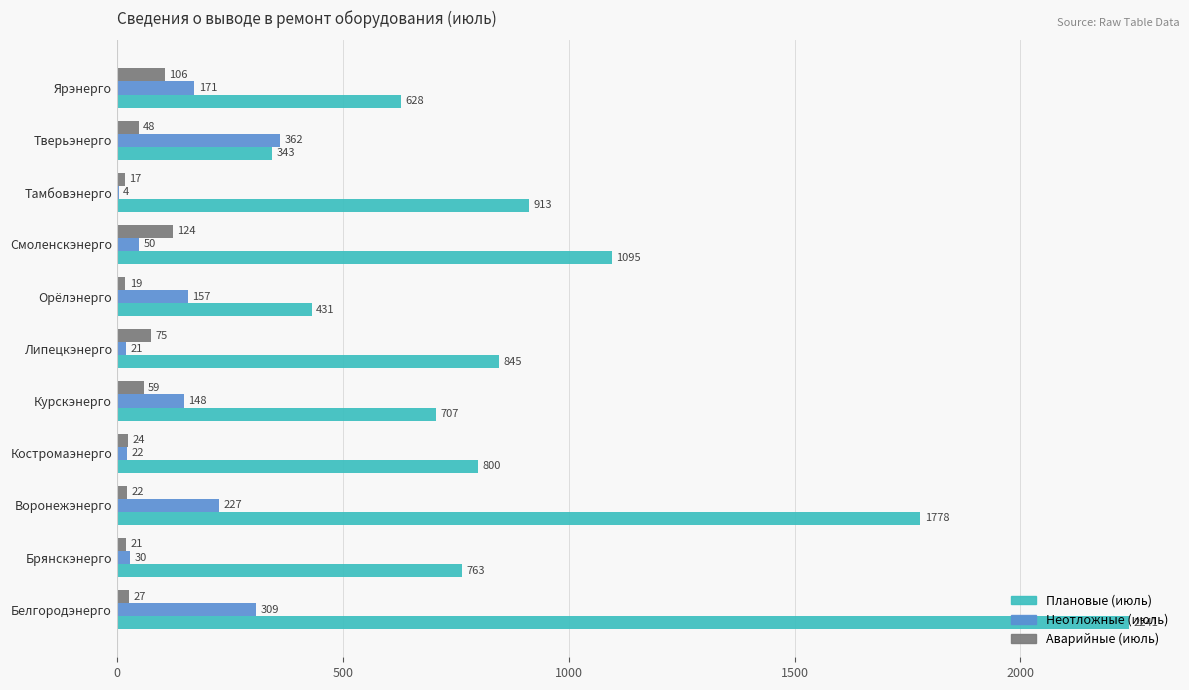

What is the highest value of the Плановые (июль) series?

2241